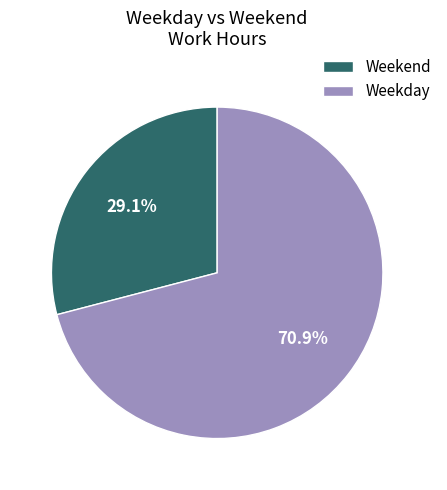

Rank the categories by value from highest to lowest.

Weekday, Weekend